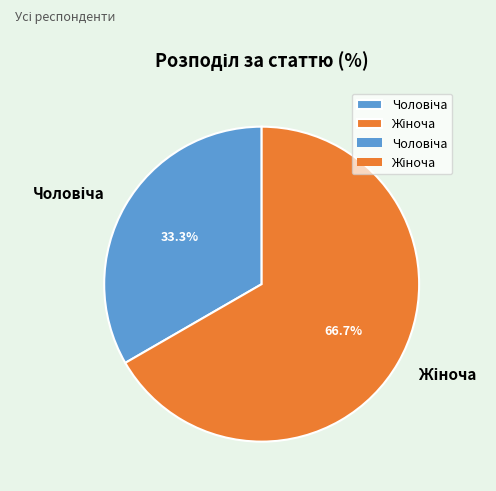

Is there a majority slice in this chart?

Yes